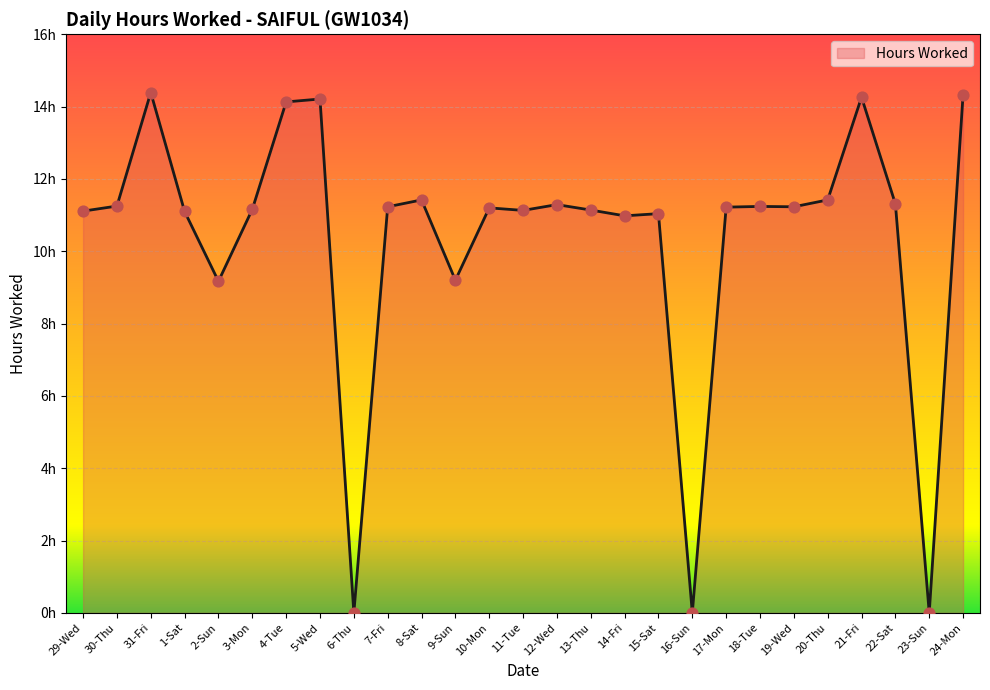

What is the change in value from 10-Mon to 23-Sun?

-11.2